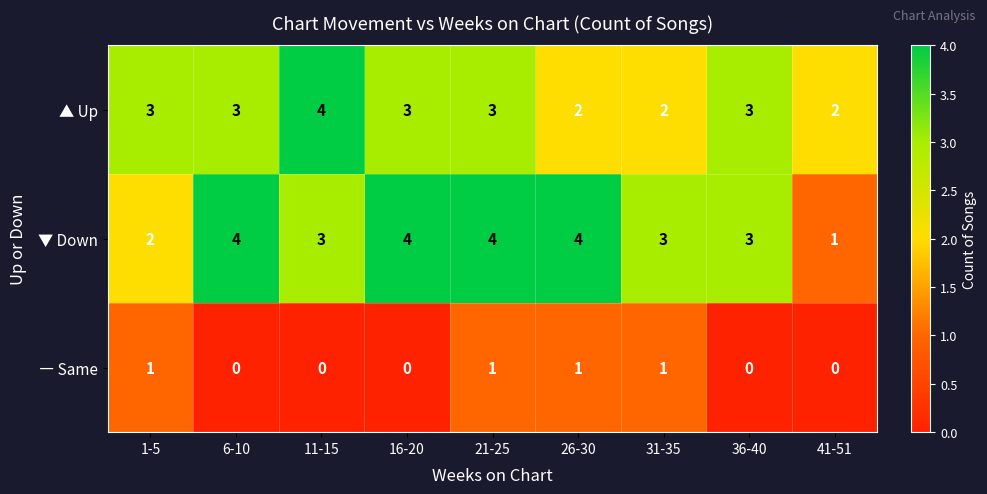

What is the total value across all series at 16-20?

7